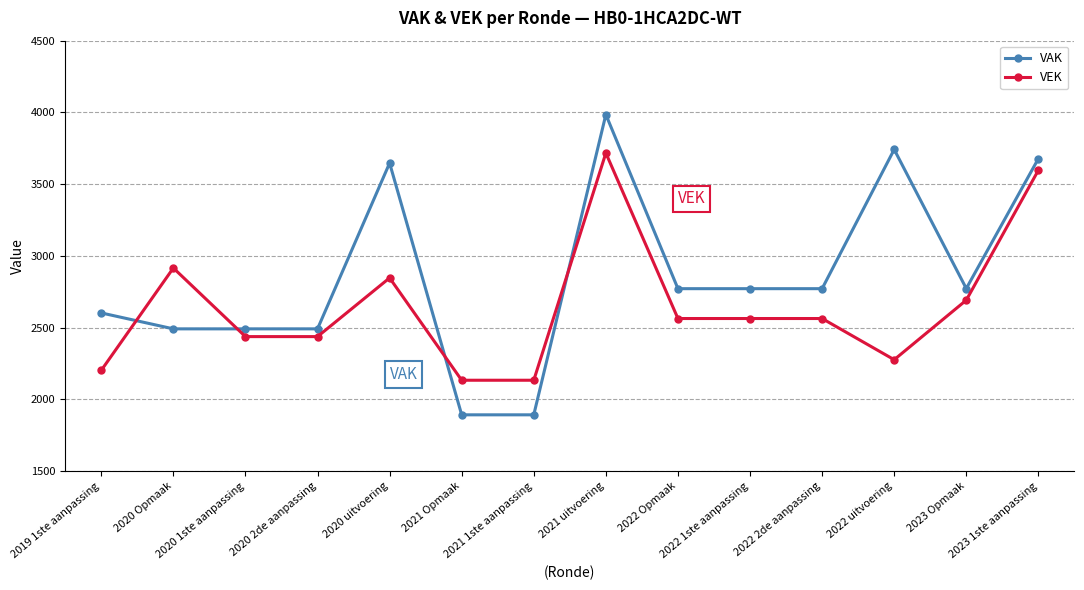

Does the chart display data point markers on the line(s)?

Yes